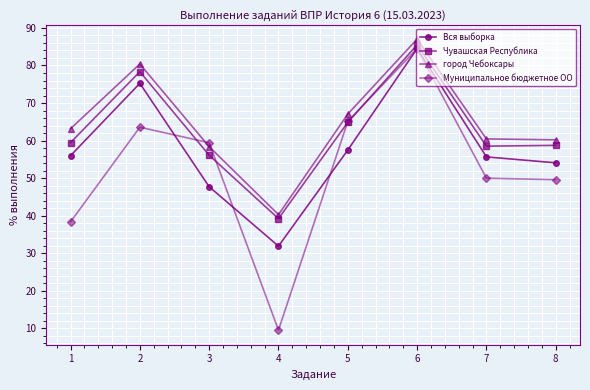

Which series has the largest total across all categories?

город Чебоксары